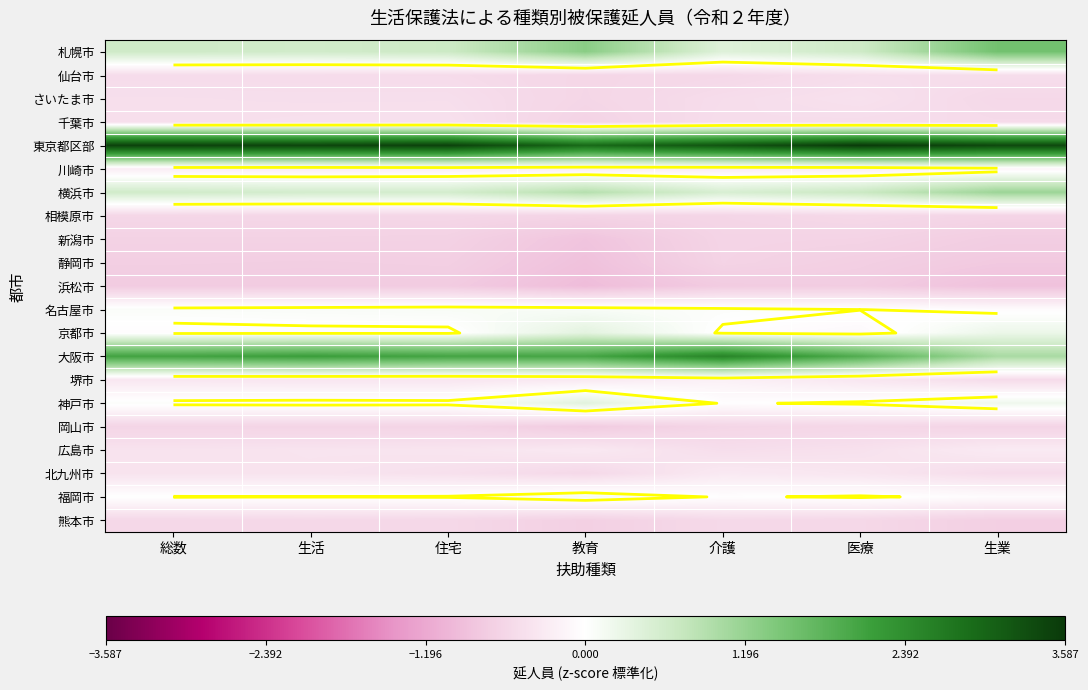

What is the difference between the maximum and minimum values in the 岡山市 series?

0.2